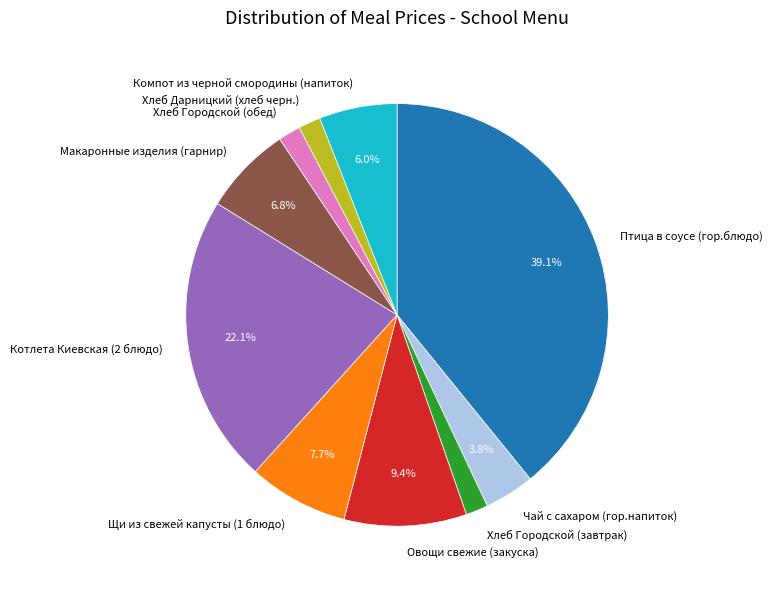

Approximately how many times larger is the value at Хлеб Дарницкий (хлеб черн.) compared to Хлеб Городской (обед)?

1.0